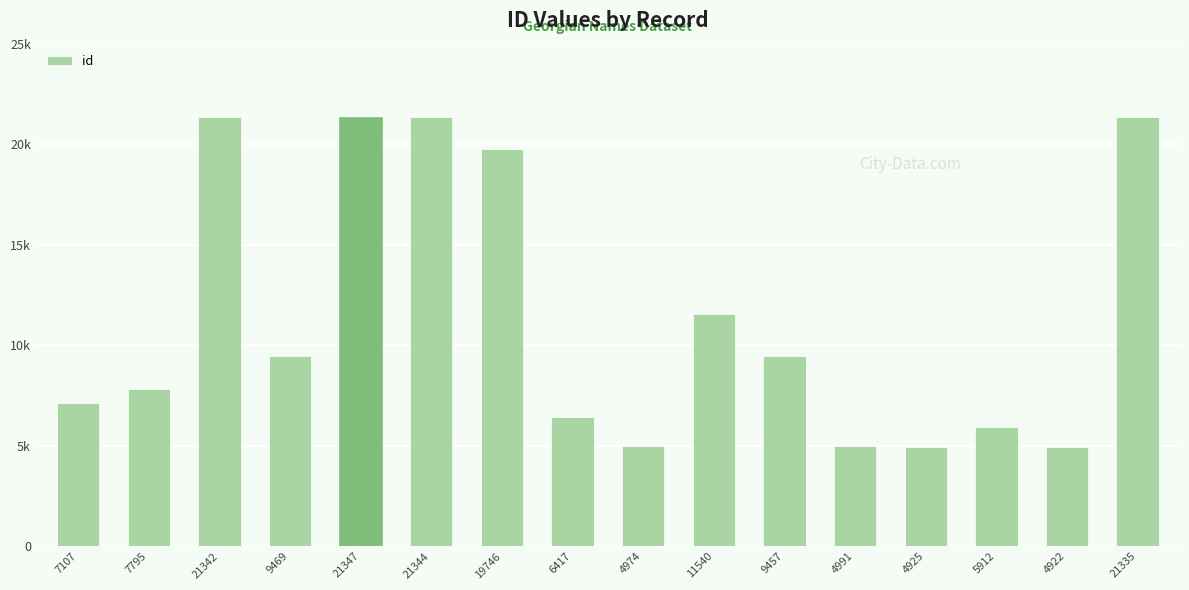

List the labels in order of value, smallest first.

4922, 4925, 4974, 4991, 5912, 6417, 7107, 7795, 9457, 9469, 11540, 19746, 21335, 21342, 21344, 21347